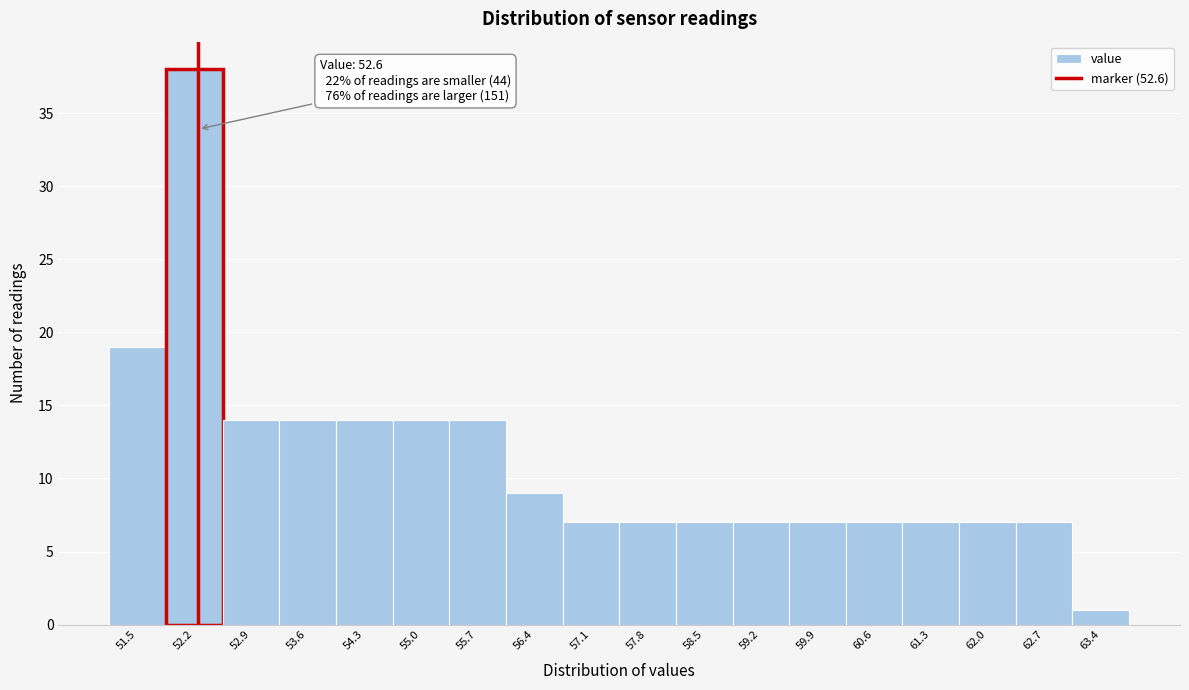

Reading left to right, transcribe all the data shown in this chart.

19	38	14	14	14	14	14	9	7	7	7	7	7	7	7	7	7	1